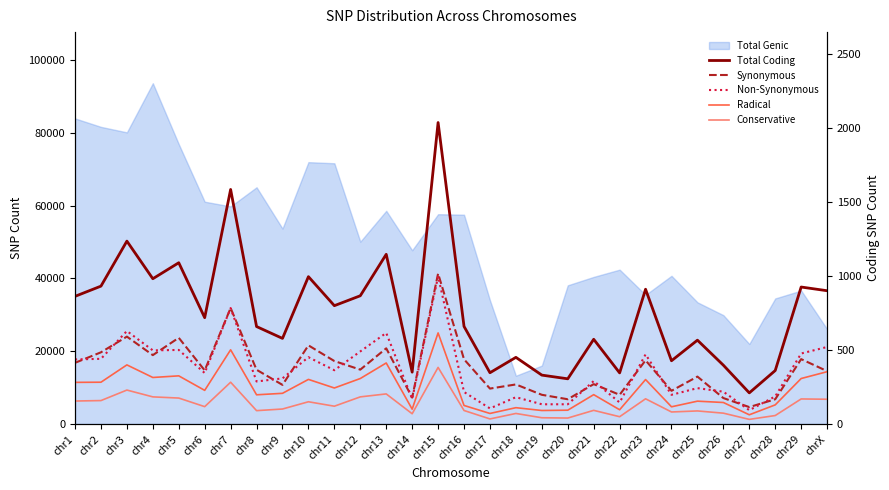

Does the chart display data point markers on the line(s)?

No